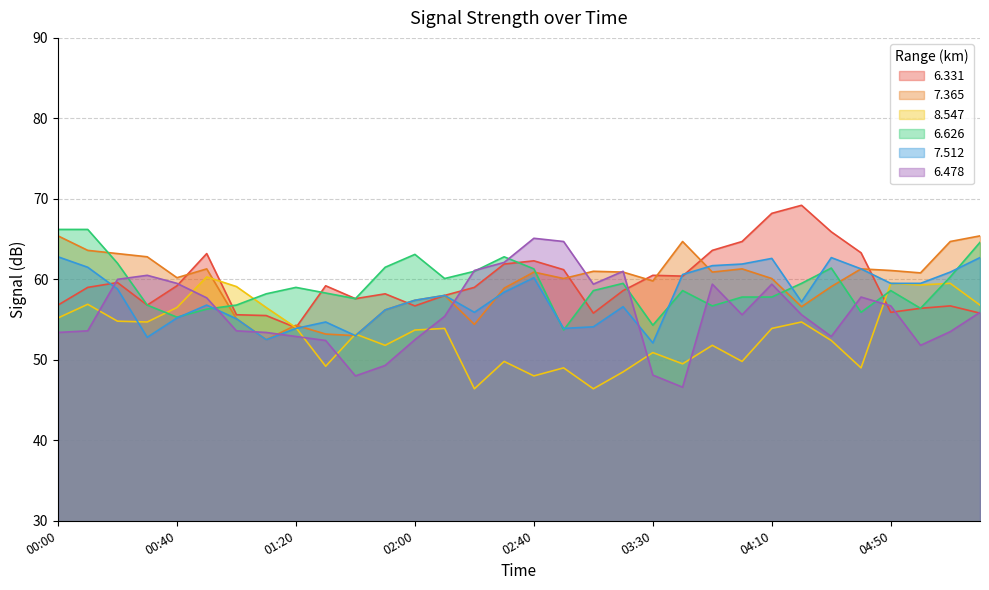

Reading left to right, extract all data points from this chart.

6.331: 00:00=56.8	00:10=59.0	00:20=59.6	00:30=56.8	00:40=59.2	00:50=63.2	01:00=55.6	01:10=55.5	01:20=54.0	01:30=59.2	01:40=57.6	01:50=58.2	02:00=56.7	02:10=58.0	02:20=59.0	02:30=61.9	02:40=62.3	03:00=61.2	03:10=55.8	03:20=58.6	03:30=60.5	03:40=60.4	03:50=63.6	04:00=64.7	04:10=68.2	04:20=69.2	04:30=65.9	04:40=63.3	04:50=55.9	05:00=56.4	05:10=56.7	05:20=55.8
7.365: 00:00=65.4	00:10=63.6	00:20=63.2	00:30=62.8	00:40=60.2	00:50=61.3	01:00=55.1	01:10=52.5	01:20=54.3	01:30=53.2	01:40=53.0	01:50=56.2	02:00=57.4	02:10=58.0	02:20=54.4	02:30=58.9	02:40=60.9	03:00=60.1	03:10=61.0	03:20=60.9	03:30=59.8	03:40=64.7	03:50=60.9	04:00=61.3	04:10=60.1	04:20=56.6	04:30=59.1	04:40=61.3	04:50=61.1	05:00=60.8	05:10=64.7	05:20=65.4
8.547: 00:00=55.2	00:10=56.9	00:20=54.8	00:30=54.7	00:40=56.5	00:50=60.3	01:00=59.1	01:10=56.5	01:20=54.0	01:30=49.2	01:40=53.2	01:50=51.8	02:00=53.7	02:10=53.9	02:20=46.4	02:30=49.8	02:40=48.0	03:00=49.0	03:10=46.4	03:20=48.5	03:30=50.9	03:40=49.5	03:50=51.8	04:00=49.8	04:10=53.9	04:20=54.7	04:30=52.4	04:40=49.0	04:50=59.5	05:00=59.3	05:10=59.5	05:20=56.8
6.626: 00:00=66.2	00:10=66.2	00:20=62.0	00:30=56.8	00:40=55.3	00:50=56.3	01:00=56.8	01:10=58.2	01:20=59.0	01:30=58.3	01:40=57.6	01:50=61.5	02:00=63.1	02:10=60.1	02:20=61.0	02:30=62.8	02:40=61.3	03:00=53.7	03:10=58.6	03:20=59.5	03:30=54.3	03:40=58.6	03:50=56.7	04:00=57.8	04:10=57.8	04:20=59.5	04:30=61.4	04:40=55.9	04:50=58.6	05:00=56.4	05:10=60.3	05:20=64.6
7.512: 00:00=62.8	00:10=61.5	00:20=58.8	00:30=52.8	00:40=55.2	00:50=56.8	01:00=55.1	01:10=52.5	01:20=53.9	01:30=54.7	01:40=53.0	01:50=56.2	02:00=57.4	02:10=58.0	02:20=55.9	02:30=58.4	02:40=60.2	03:00=53.9	03:10=54.1	03:20=56.6	03:30=52.1	03:40=60.6	03:50=61.7	04:00=61.9	04:10=62.6	04:20=57.2	04:30=62.7	04:40=61.3	04:50=59.5	05:00=59.5	05:10=60.9	05:20=62.7
6.478: 00:00=53.4	00:10=53.6	00:20=60.0	00:30=60.5	00:40=59.5	00:50=57.7	01:00=53.6	01:10=53.4	01:20=52.9	01:30=52.4	01:40=48.0	01:50=49.3	02:00=52.5	02:10=55.4	02:20=61.1	02:30=62.1	02:40=65.1	03:00=64.7	03:10=59.4	03:20=61.0	03:30=48.1	03:40=46.6	03:50=59.4	04:00=55.6	04:10=59.4	04:20=55.6	04:30=52.9	04:40=57.8	04:50=56.7	05:00=51.8	05:10=53.5	05:20=55.9